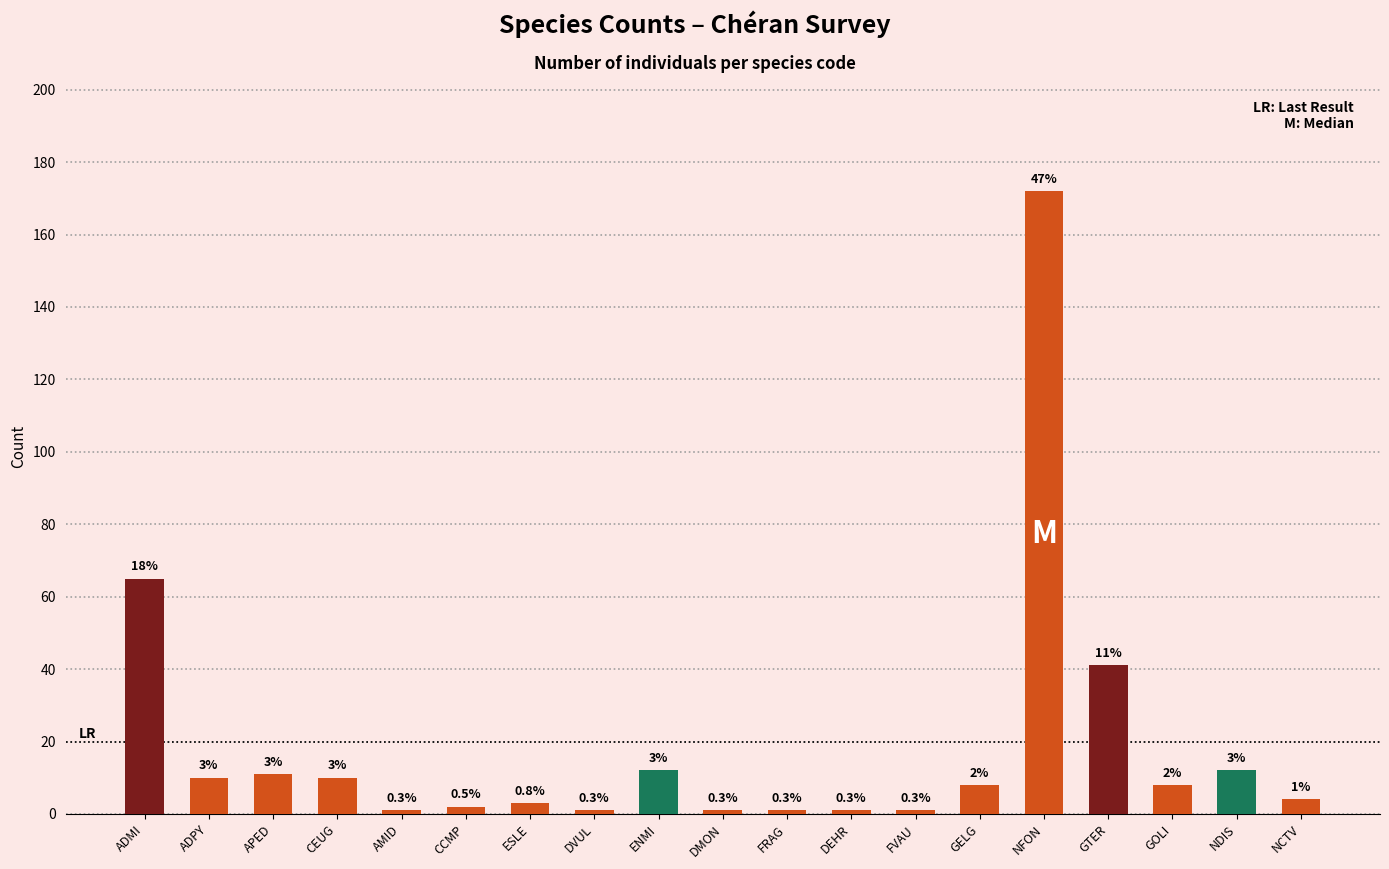

The value at NFON is 88. True or false?

False